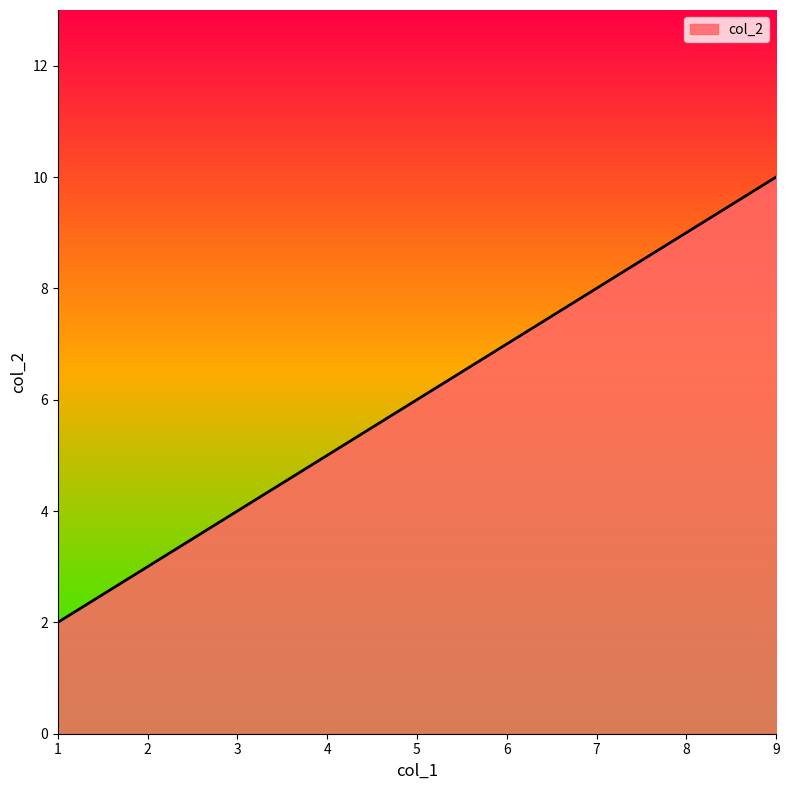

What is the change in value from 1 to 9?

+8